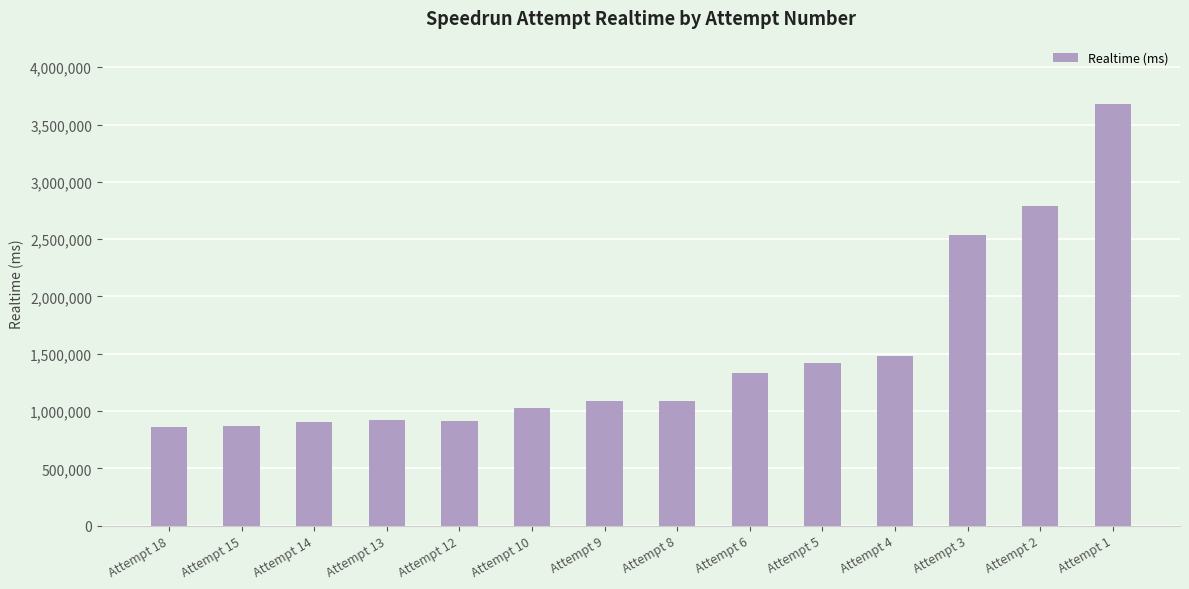

What is the difference between the values at Attempt 4 and Attempt 3?

1060812